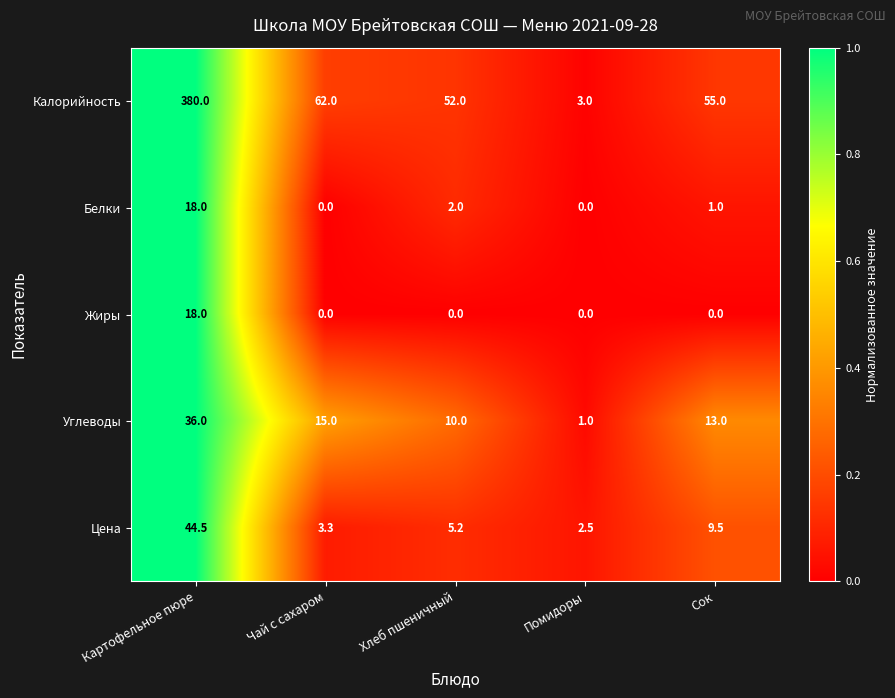

The value of Жиры at Помидоры is 5.9. True or false?

False